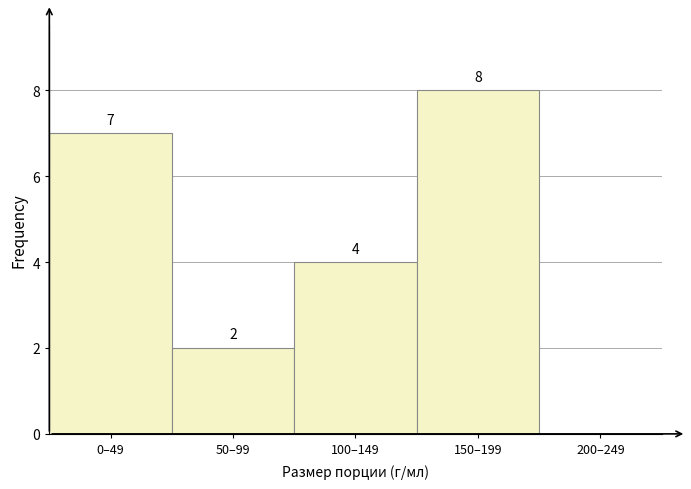

Reading left to right, extract all data points from this chart.

0–49=7	50–99=2	100–149=4	150–199=8	200–249=0